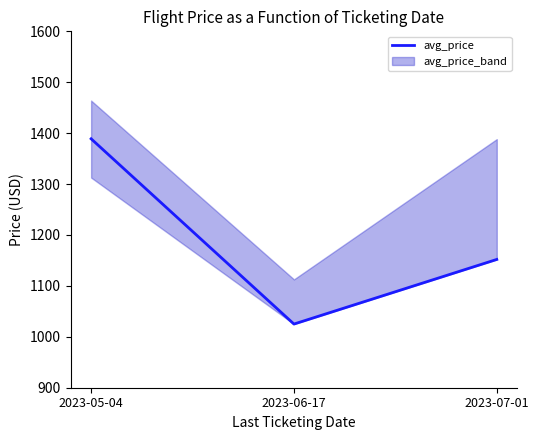

What is the minimum value shown in the chart?

1025.0